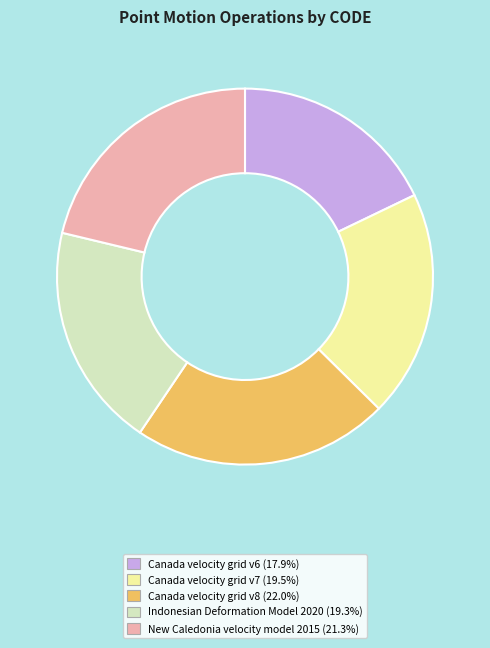

Count the number of slices in the pie.

5